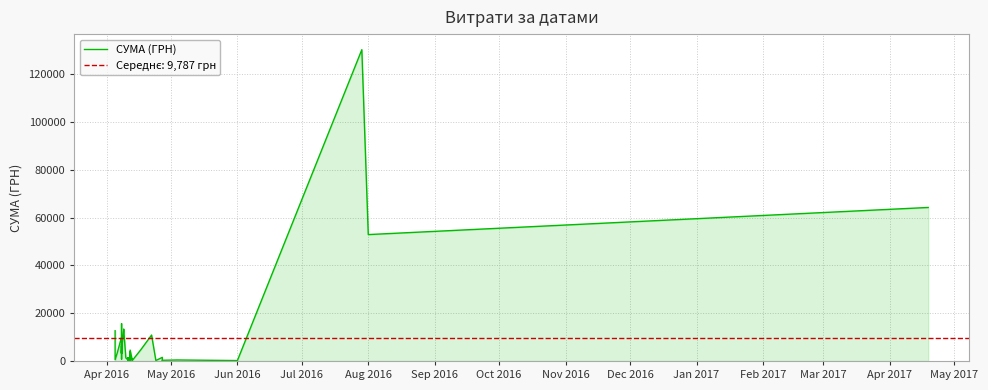

Does the chart display data point markers on the line(s)?

No